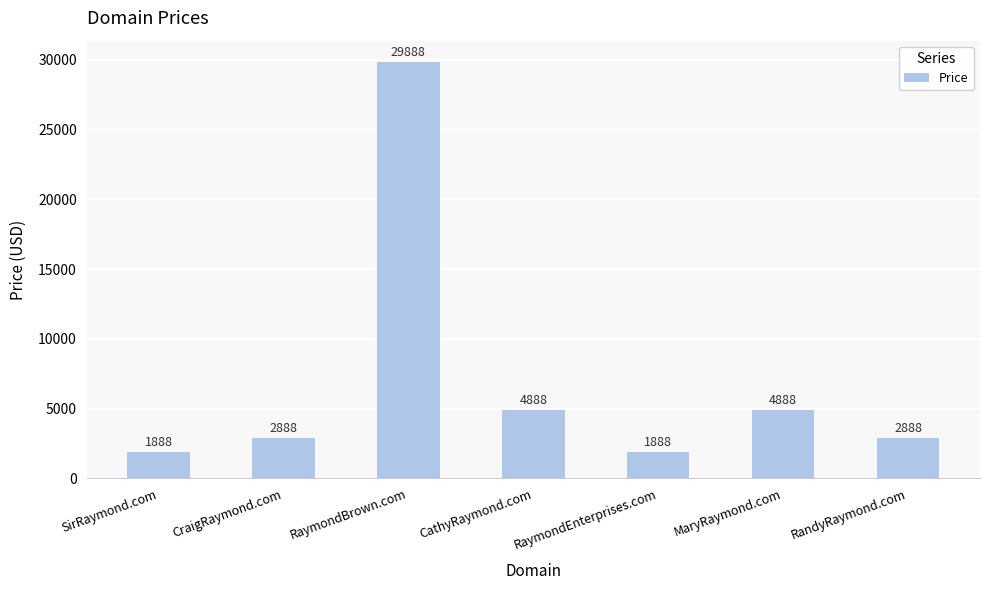

What value does the data have at MaryRaymond.com, to the nearest 100?

4900